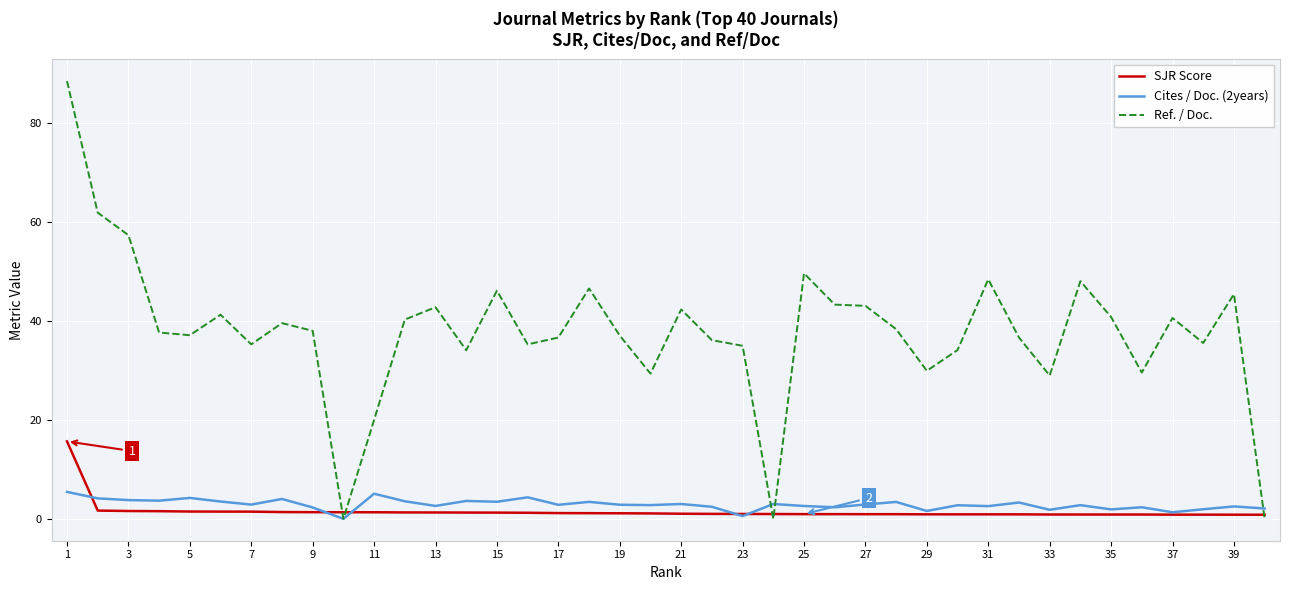

How many lines are shown in the chart?

3